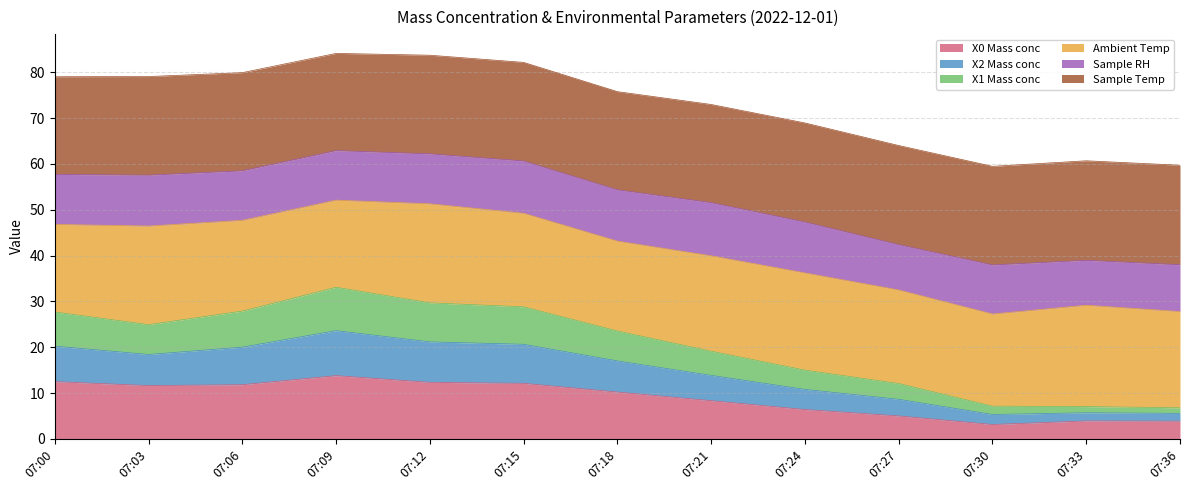

True or false: X2 Mass conc has a value of 4.3 at 07:24.

False